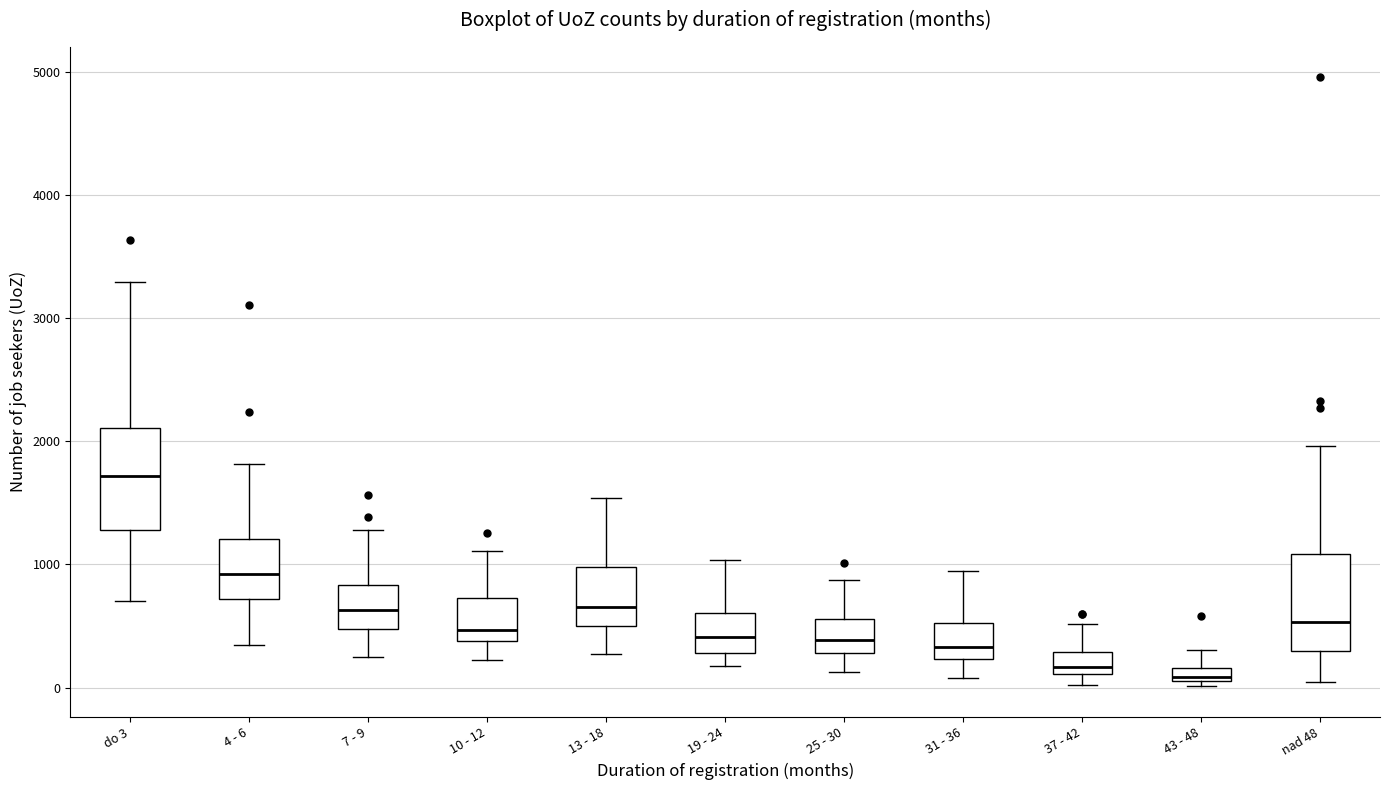

Where does the upper whisker of the box for nad 48 end on the y-axis? The values are not printed on the chart, so give them approximately, as read against the axis.

2000